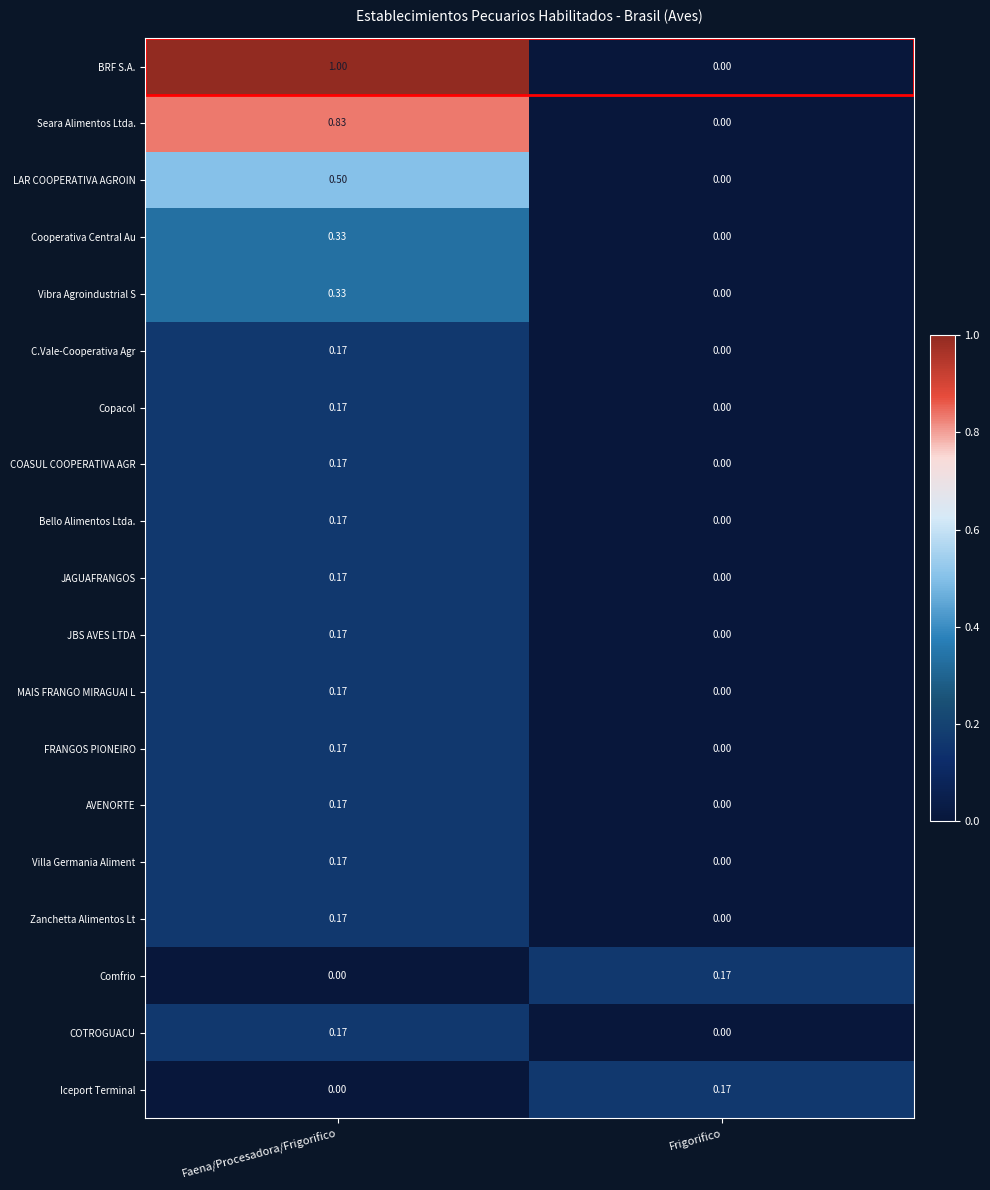

What is the maximum value shown in the chart?

1.0